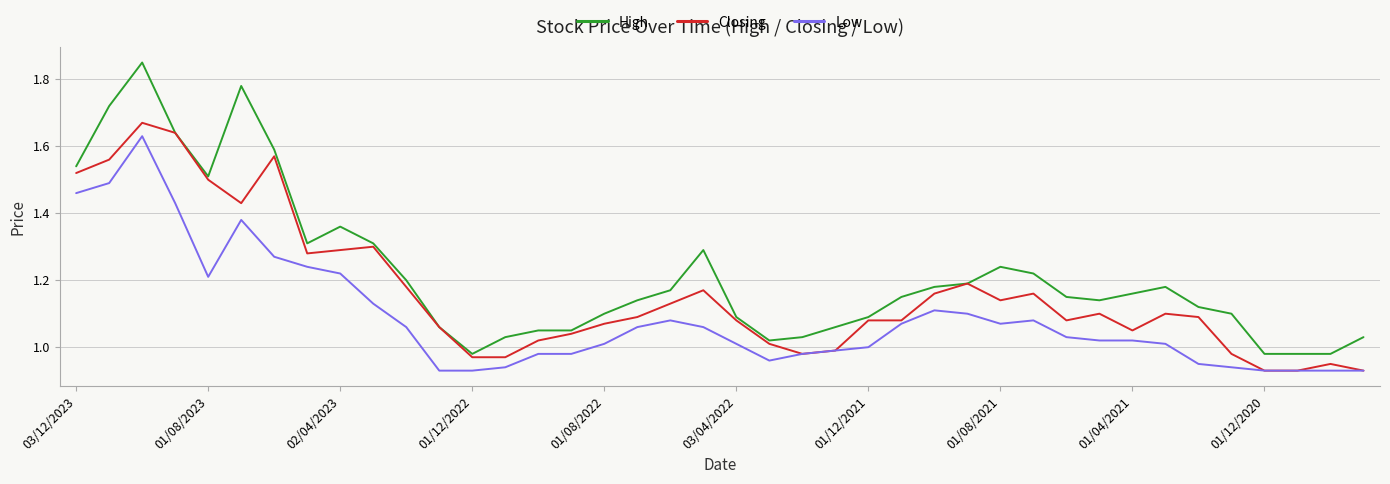

True or false: High and Low cross at least once.

False